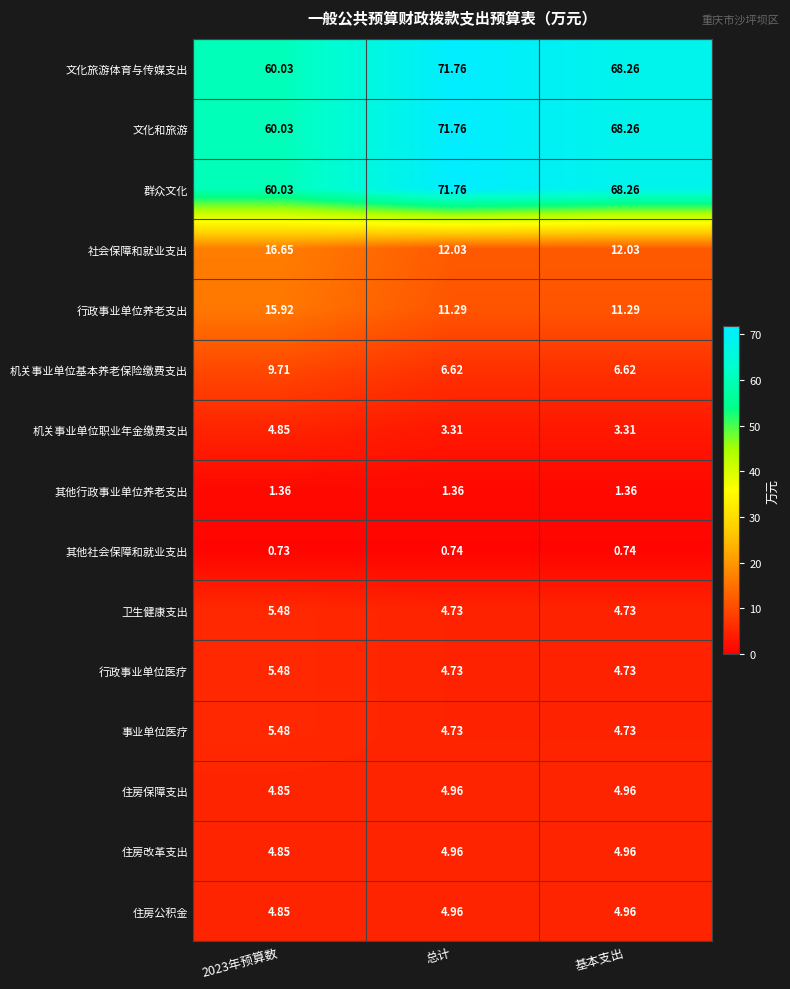

Which category has the highest value across all series?

总计